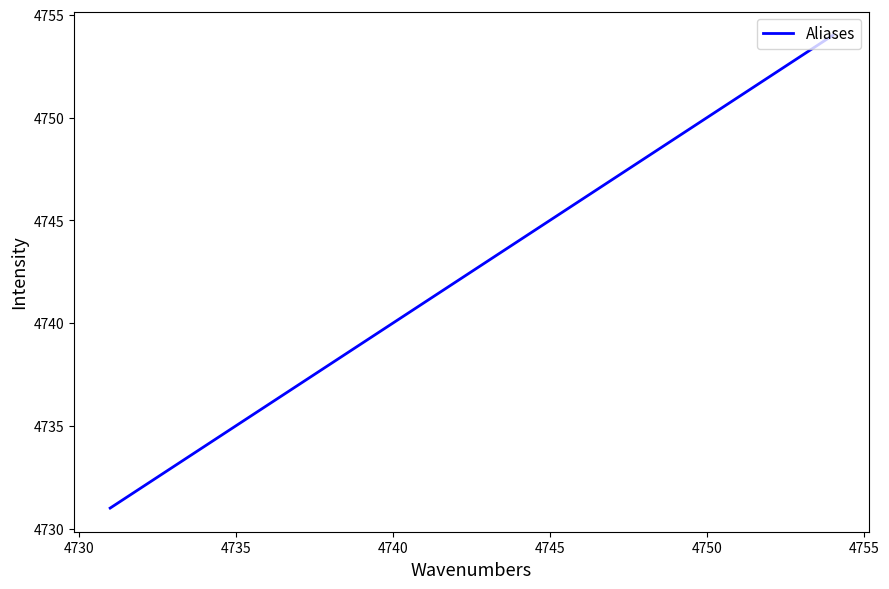

What is the difference between the second highest and second lowest values?

10